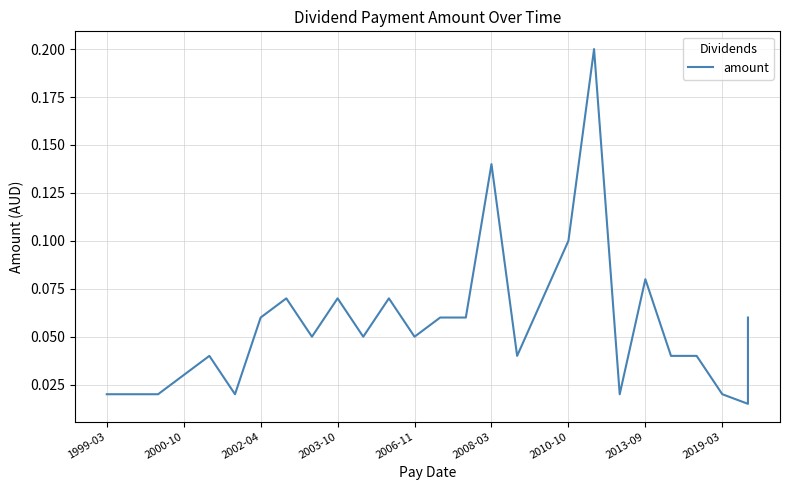

Does the chart display data point markers on the line(s)?

No